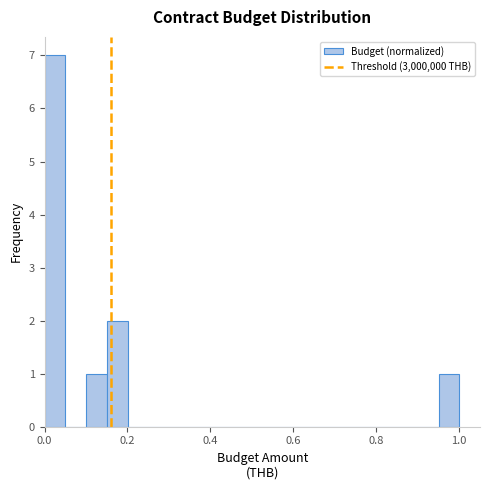

Around what value on the x-axis is the tallest bar? Give the approximate position of its centre, as read against the axis.

0.02